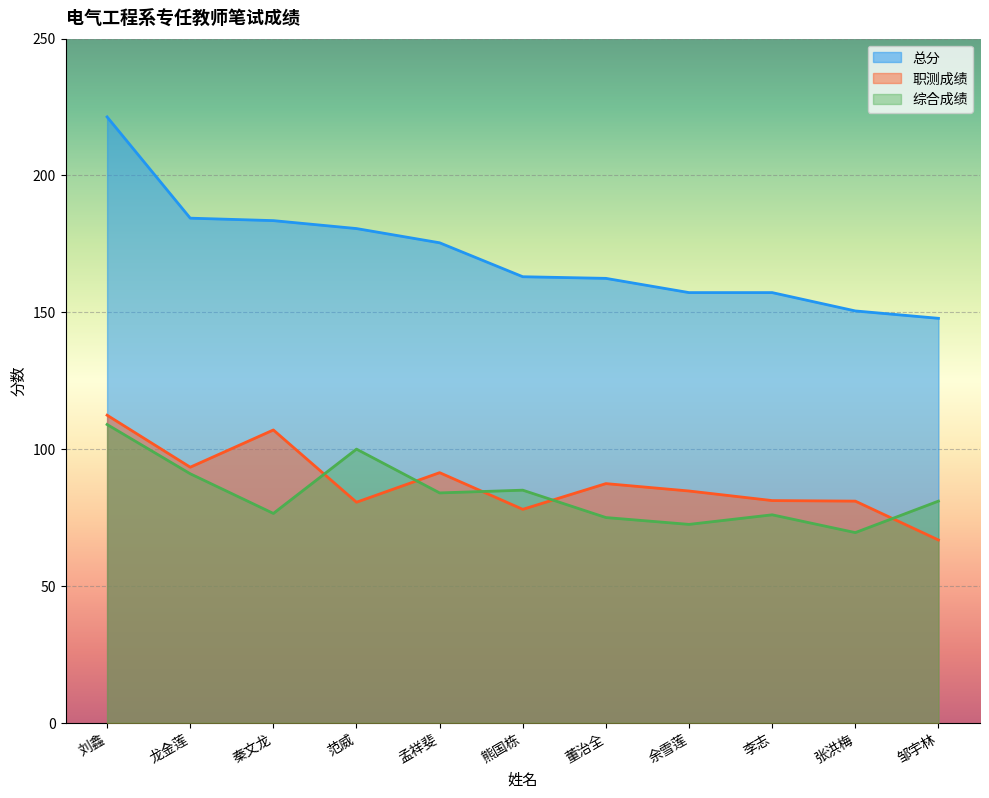

The 综合成绩 series shows 72.5 at 余雪莲. True or false?

True